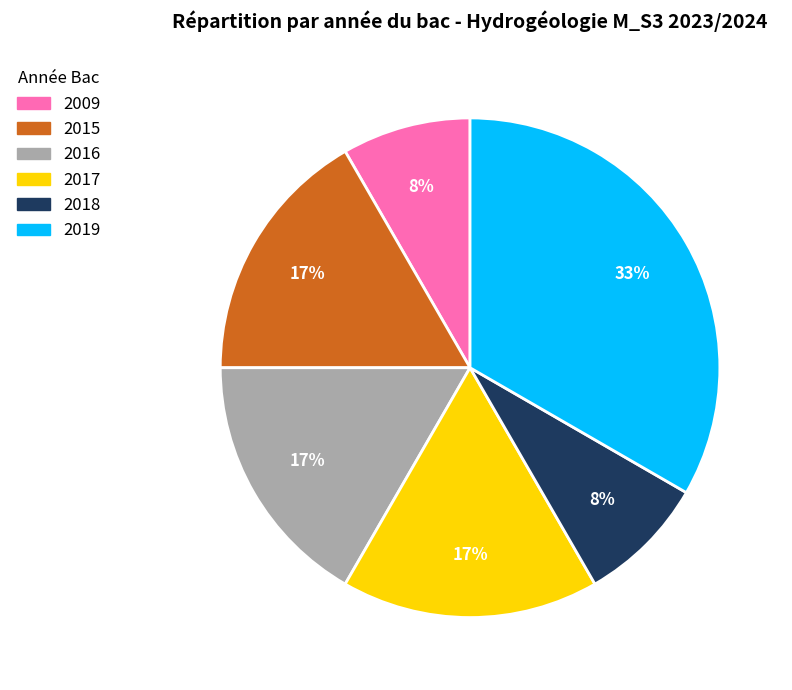

To the nearest percent, what is the difference between the largest and smallest slice percentages?

25%